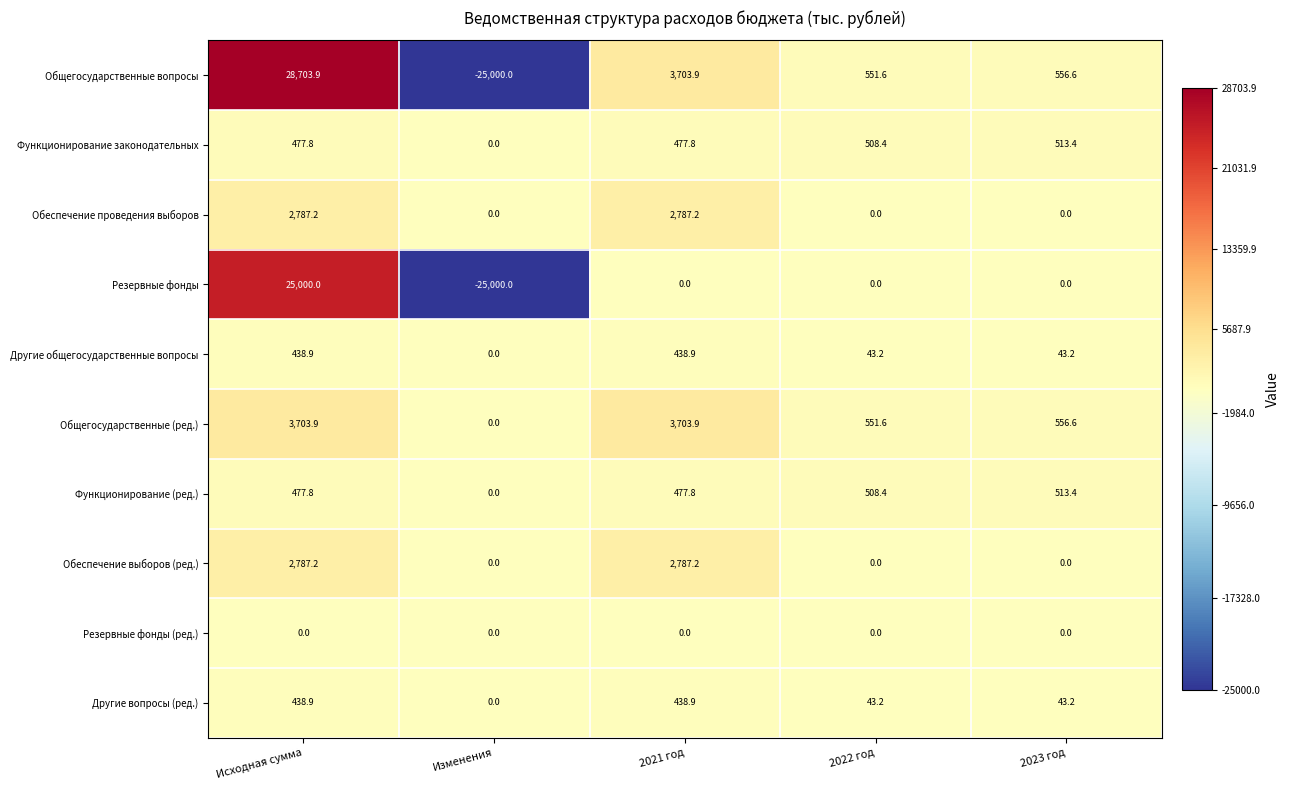

Where does the Функционирование законодательных series first go above 477?

Исходная сумма